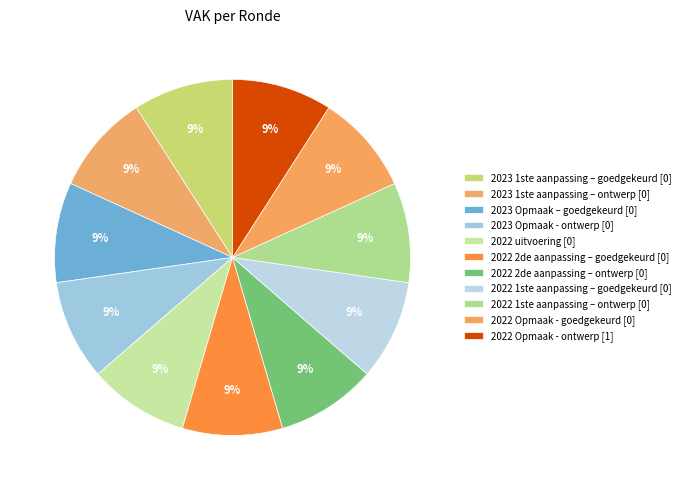

Which slice is the smallest?

2023 1ste aanpassing – goedgekeurd